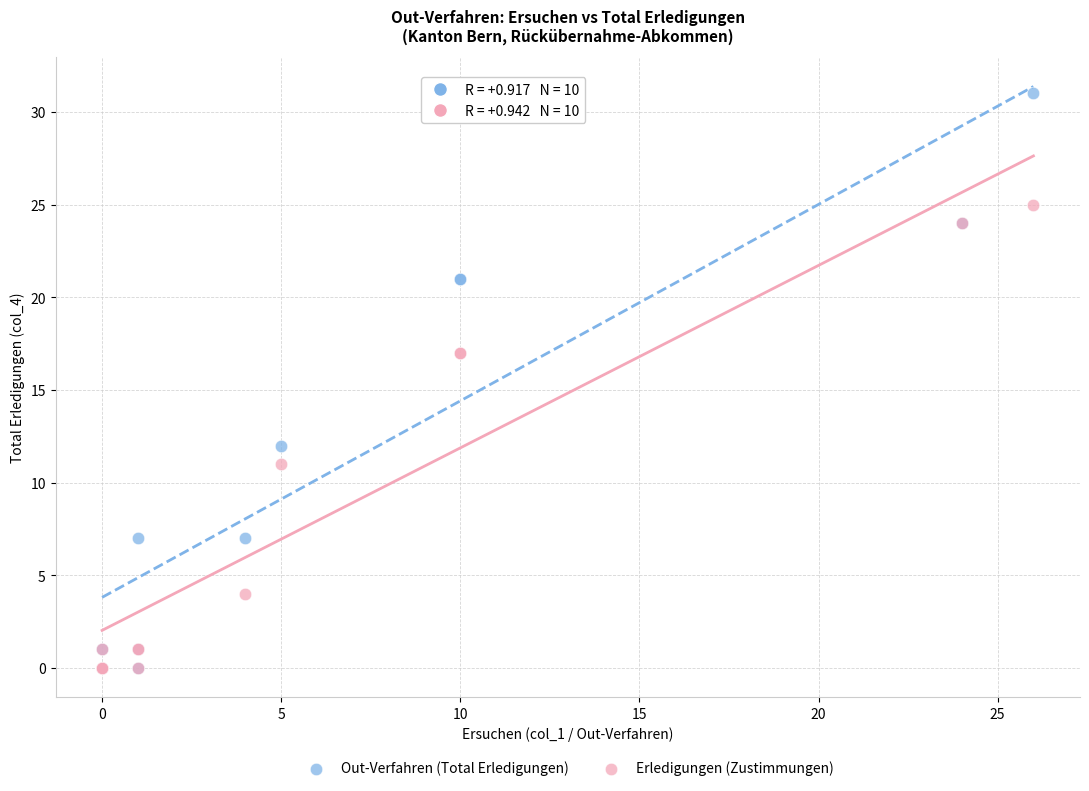

What are all the series names shown in the legend?

Out-Verfahren (Total Erledigungen), Erledigungen (Zustimmungen)